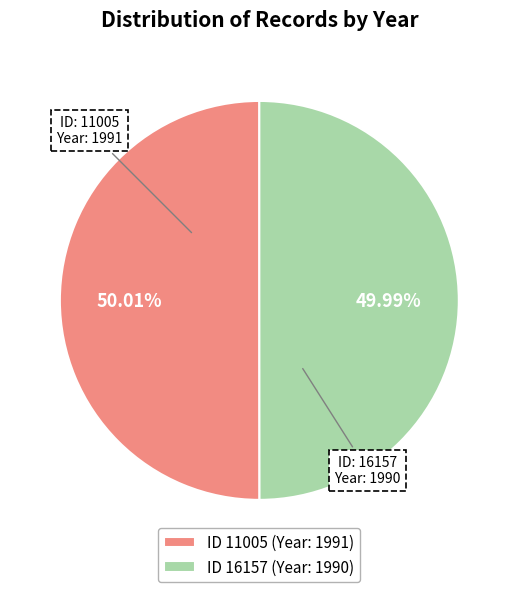

Combined, do ID 16157 (Year: 1990) and ID 11005 (Year: 1991) account for over 50%?

Yes